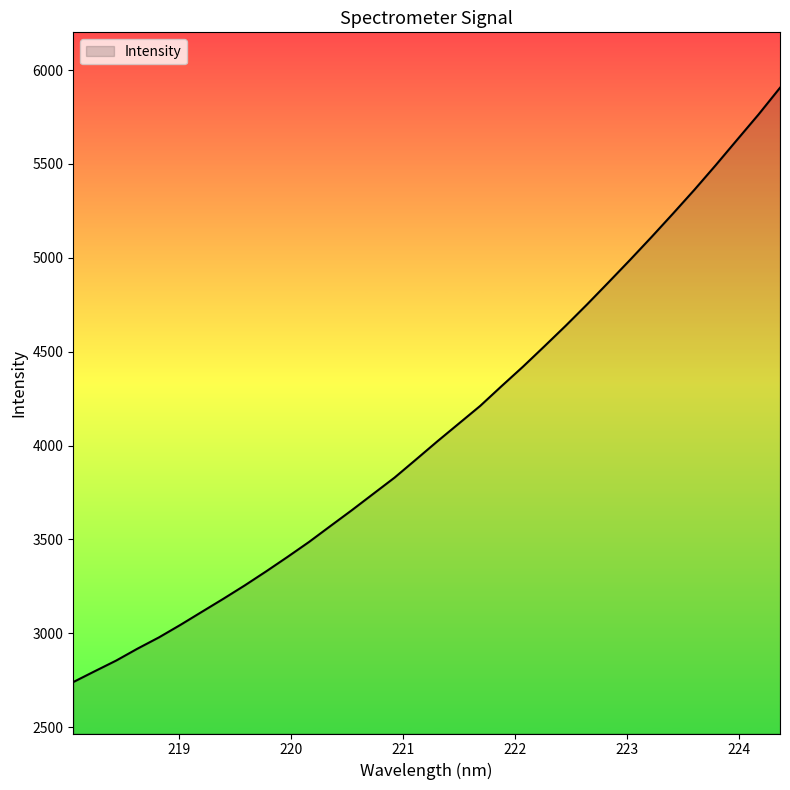

What is the greatest value displayed?

5905.5